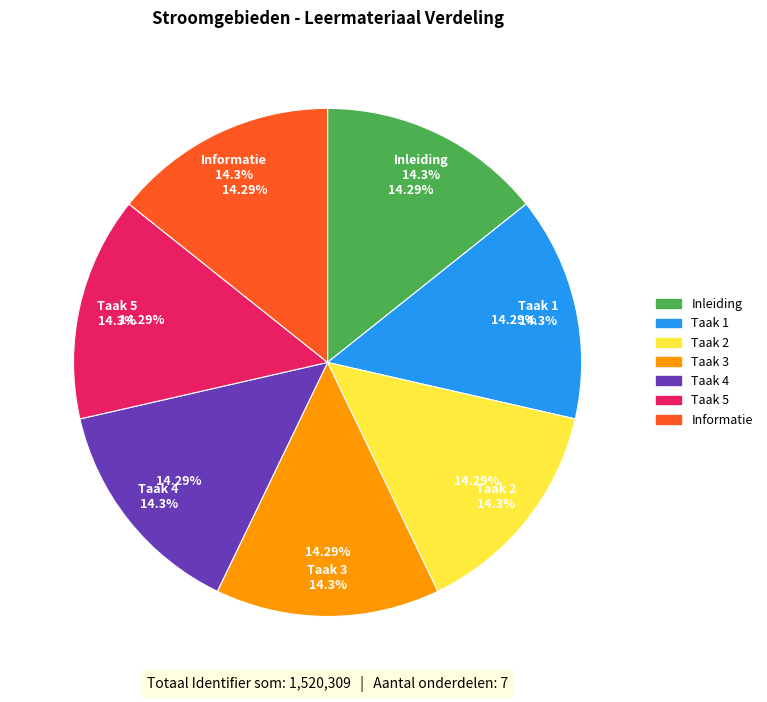

Approximately how many times larger is the value at Taak 3 compared to Inleiding?

1.0